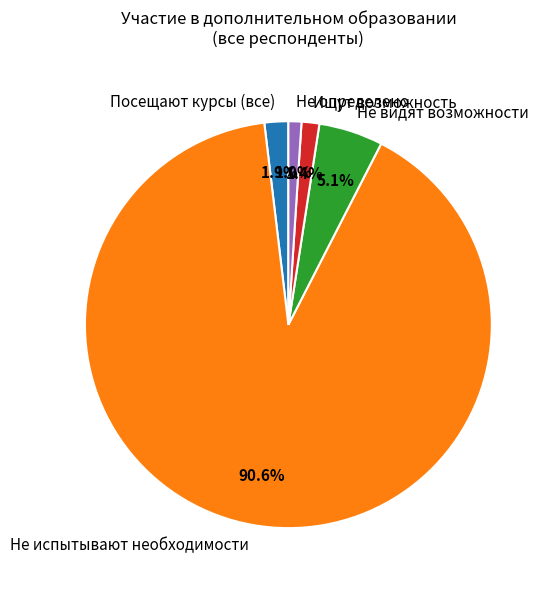

How many slices are in this pie chart?

5